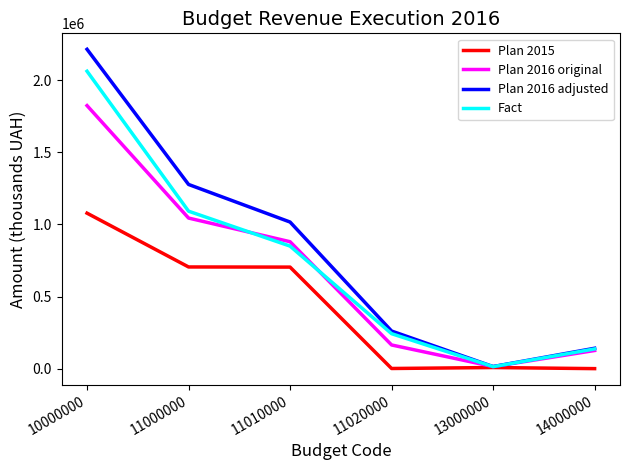

List the series in order of their peak value, highest first.

Plan 2016 adjusted, Fact, Plan 2016 original, Plan 2015